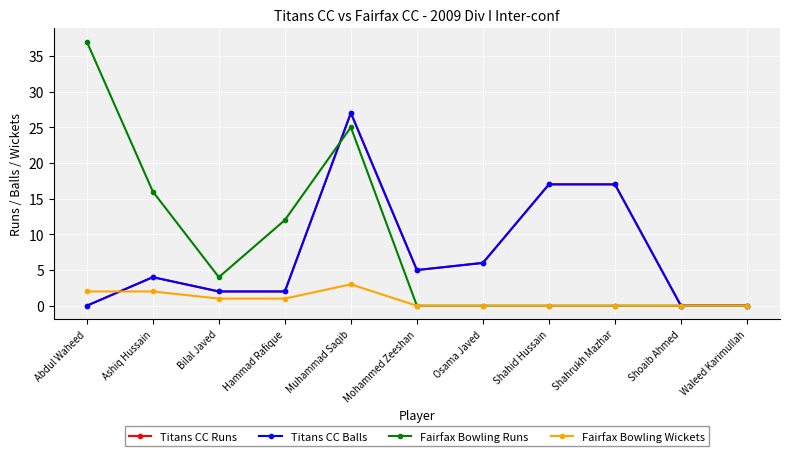

Does the chart have visible grid lines?

Yes